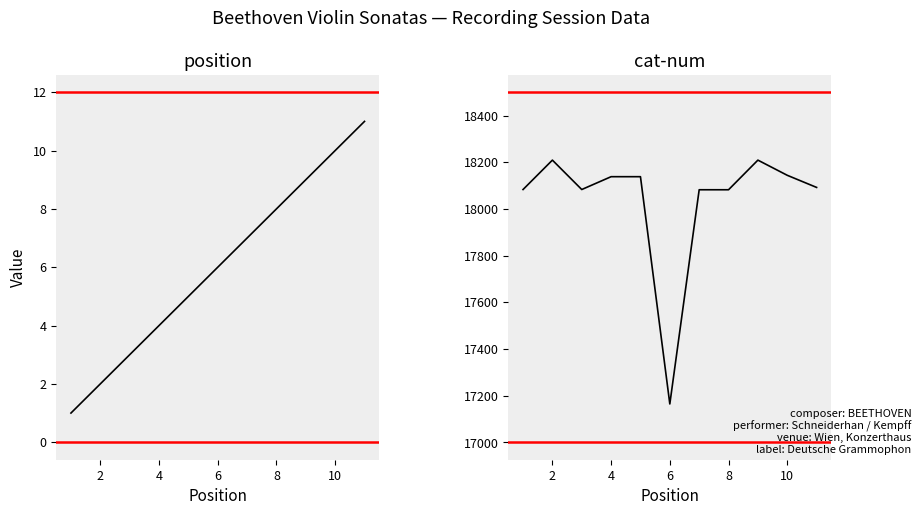

Between 8 and 8, which is larger?

8